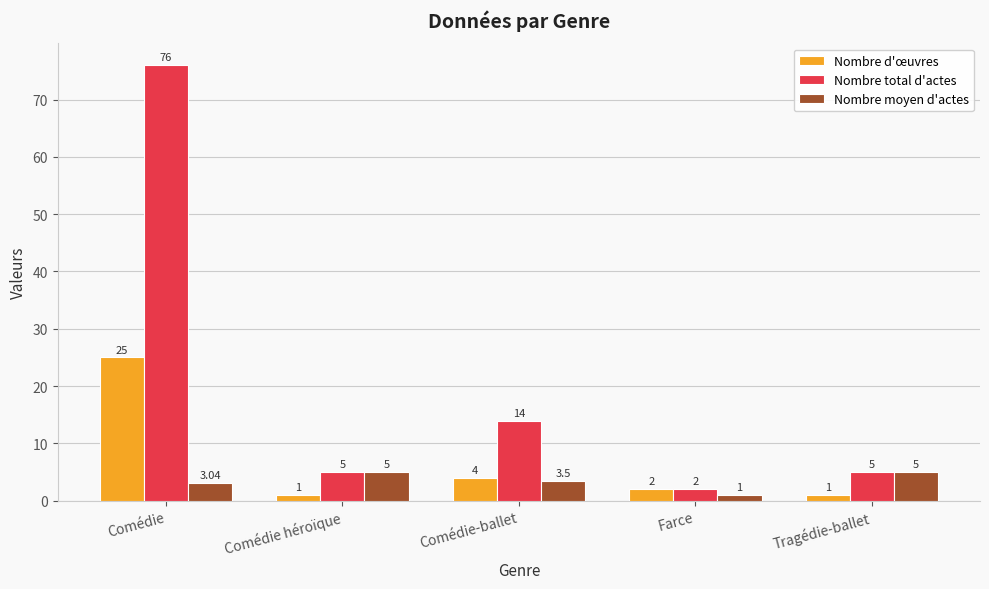

At which category does the chart reach its peak across all series?

Comédie